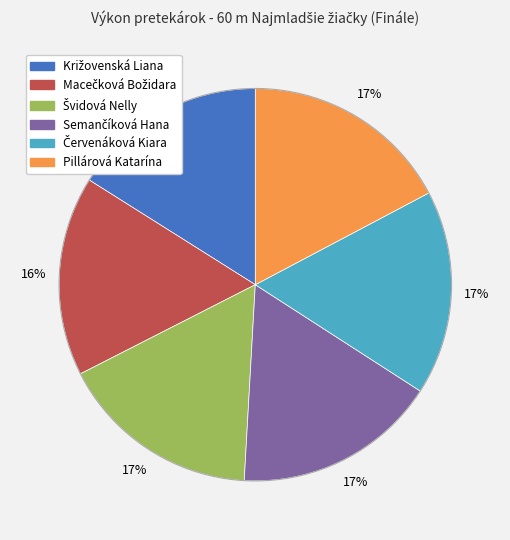

Count the number of slices in the pie.

6